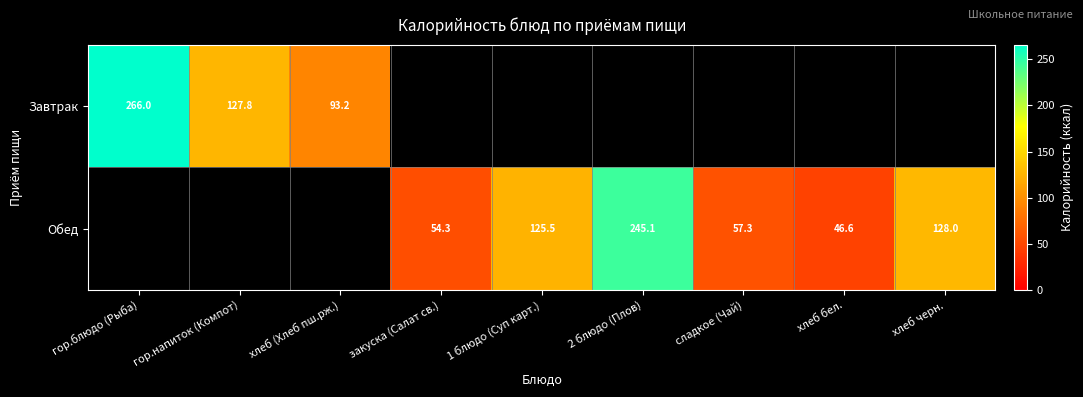

Which label corresponds to the largest value in the chart?

гор.блюдо (Рыба)